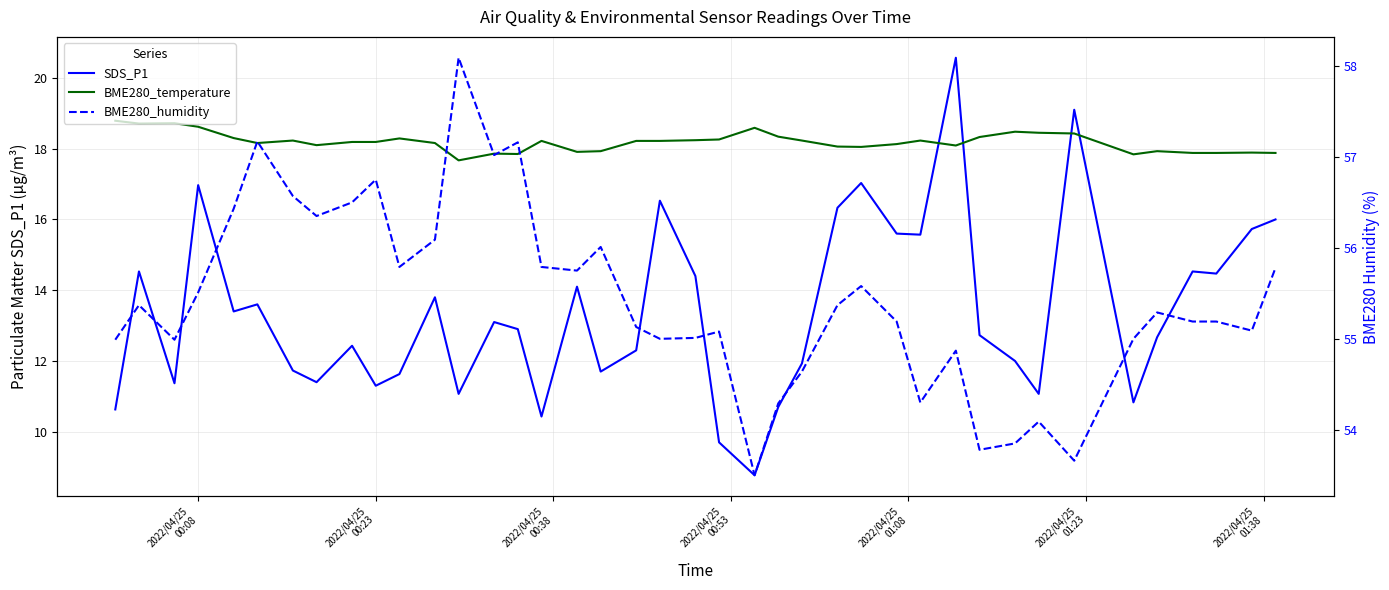

Reading left to right, transcribe all the data shown in this chart.

SDS_P1: 10.6	14.5	11.4	17.0	13.4	13.6	11.7	11.4	12.4	11.3	11.6	13.8	11.1	13.1	12.9	10.4	14.1	11.7	12.3	16.5	14.4	9.7	8.8	10.7	11.9	16.3	17.0	15.6	15.6	20.6	12.7	12.0	11.1	19.1	10.8	12.7	14.5	14.5	15.7	16.0
BME280_temperature: 18.8	18.7	18.7	18.6	18.3	18.2	18.2	18.1	18.2	18.2	18.3	18.2	17.7	17.9	17.9	18.2	17.9	17.9	18.2	18.2	18.2	18.3	18.6	18.3	18.2	18.1	18.1	18.1	18.2	18.1	18.3	18.5	18.4	18.4	17.8	17.9	17.9	17.9	17.9	17.9
BME280_humidity: 55.0	55.4	55.0	55.5	56.4	57.2	56.6	56.4	56.5	56.8	55.8	56.1	58.1	57.0	57.2	55.8	55.8	56.0	55.1	55.0	55.0	55.1	53.5	54.3	54.6	55.4	55.6	55.2	54.3	54.9	53.8	53.9	54.1	53.7	55.0	55.3	55.2	55.2	55.1	55.8